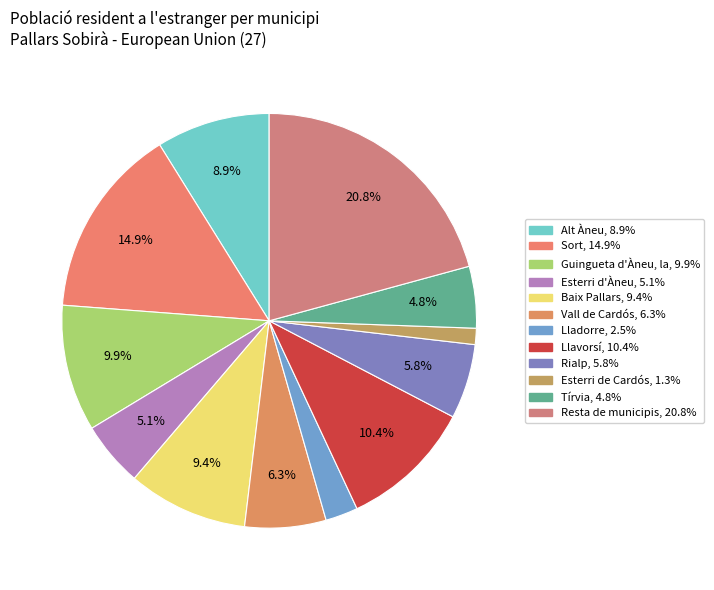

How many segments does this pie chart have?

12